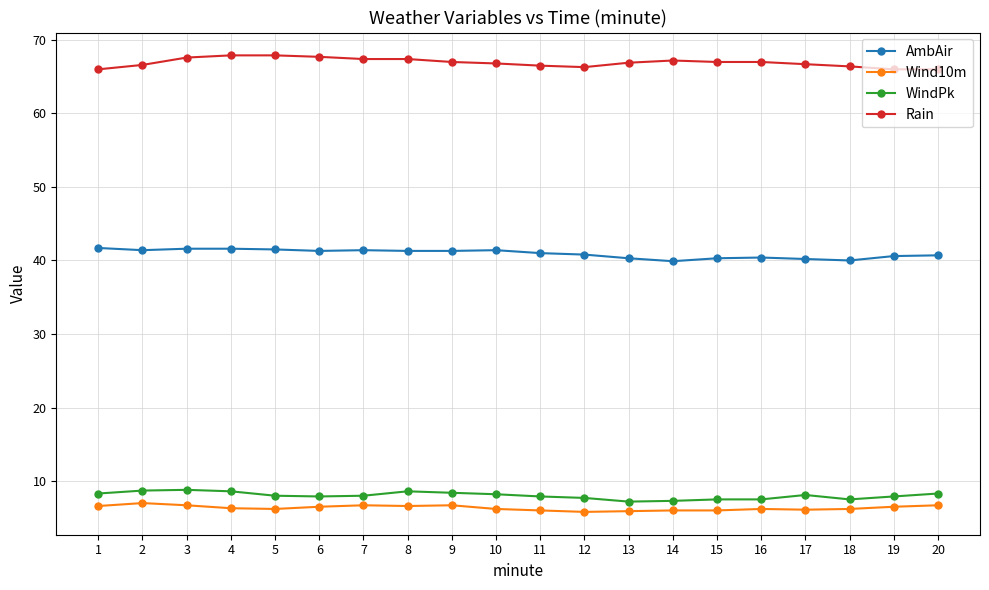

At 3, list the series in order from smallest to largest.

Wind10m, WindPk, AmbAir, Rain